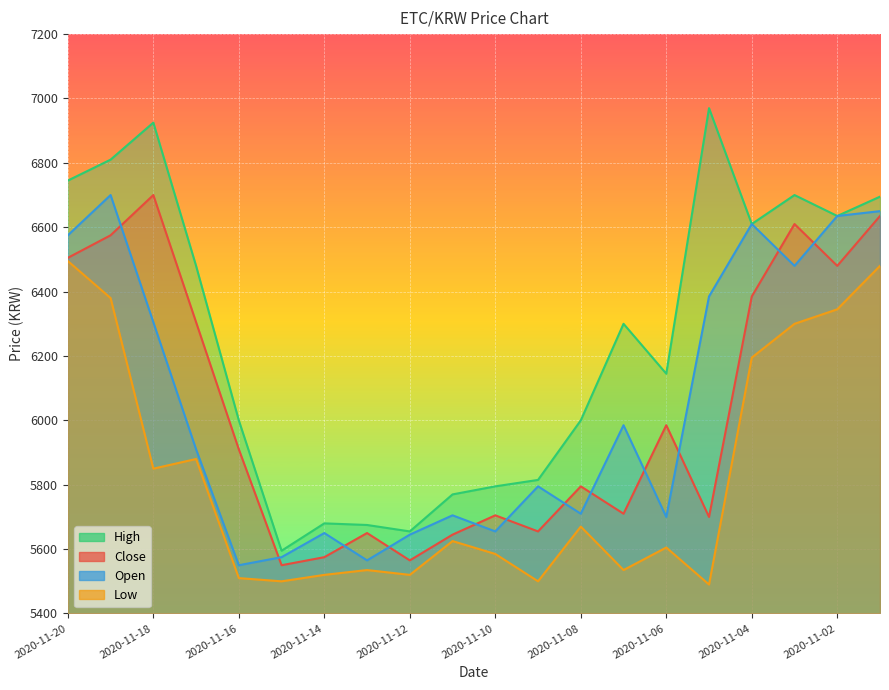

True or false: Low and Open intersect in this chart.

False